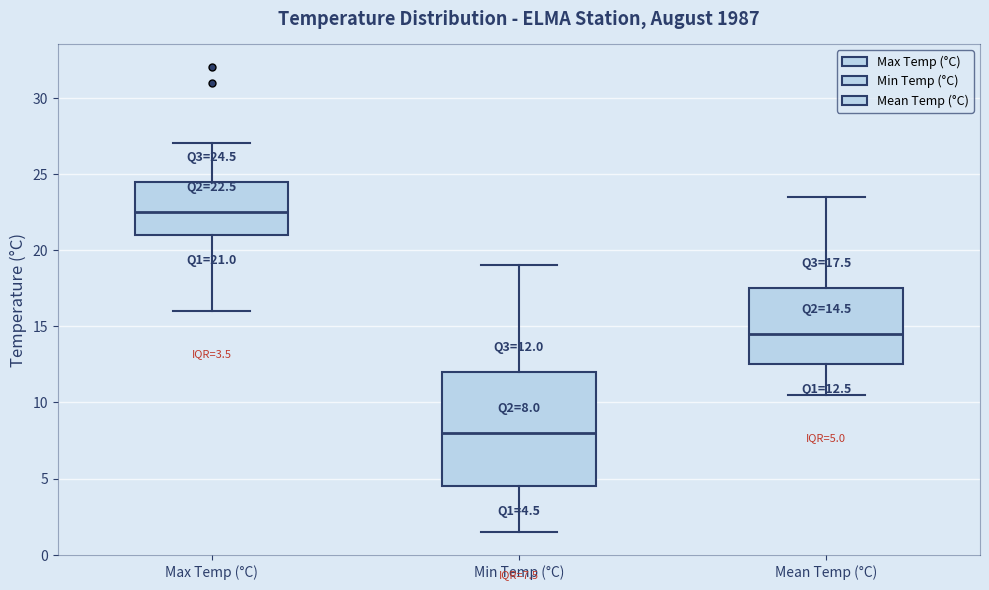

Which box has the lowest median line?

Min Temp (°C)